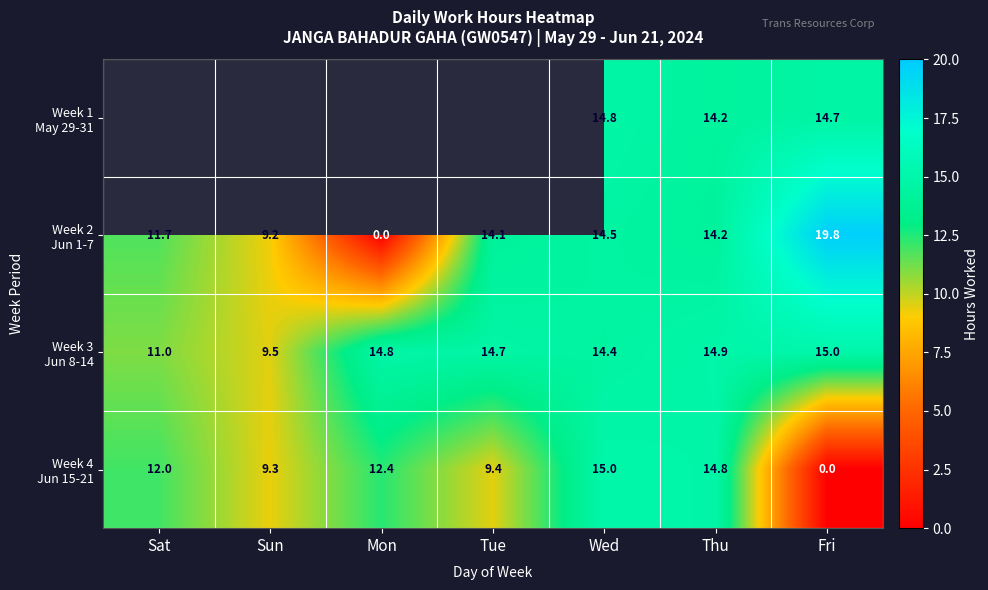

What is the greatest value displayed?

19.8